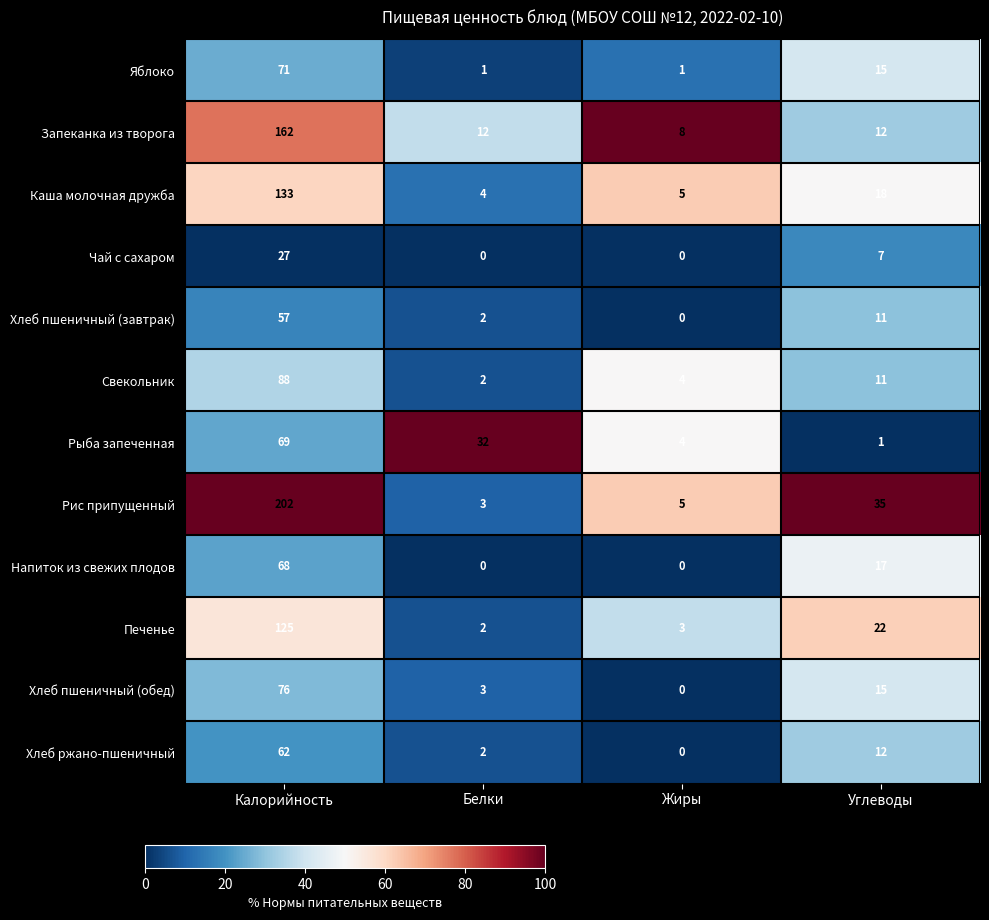

Which series has the largest range (max minus min)?

Рис припущенный